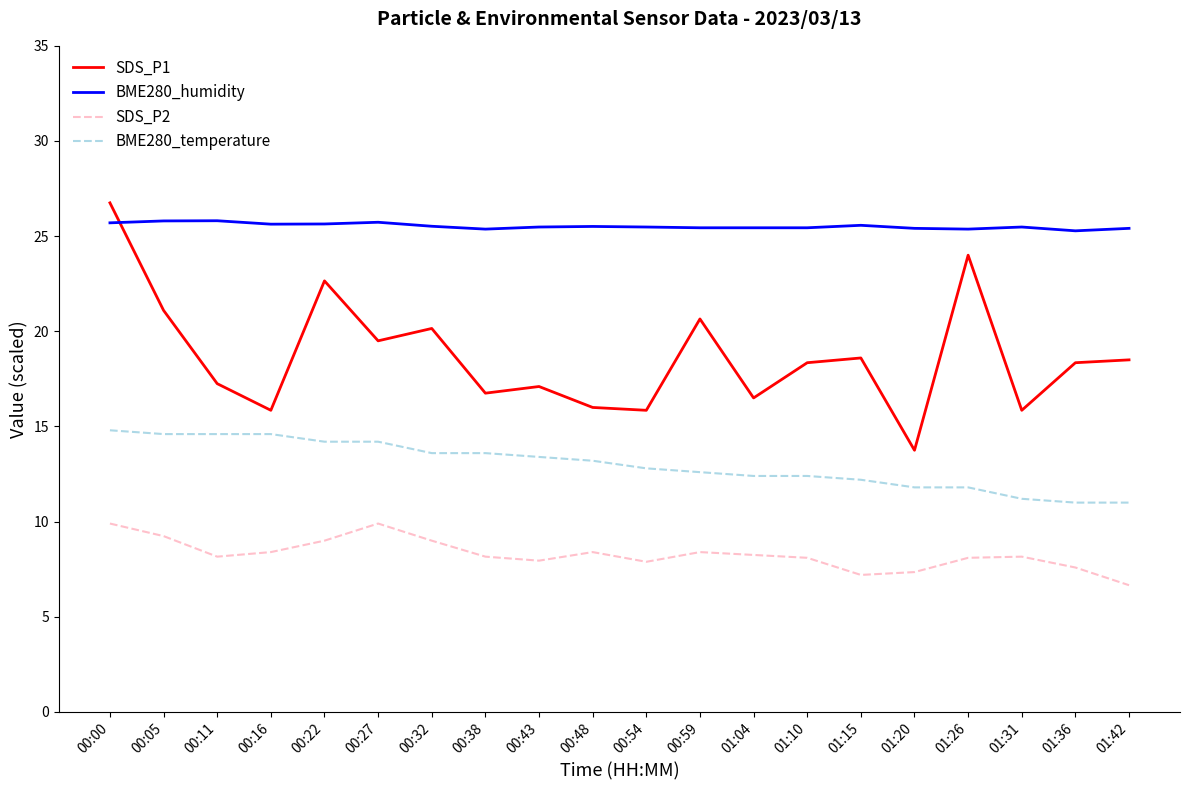

Which series has the largest total across all categories?

BME280_humidity